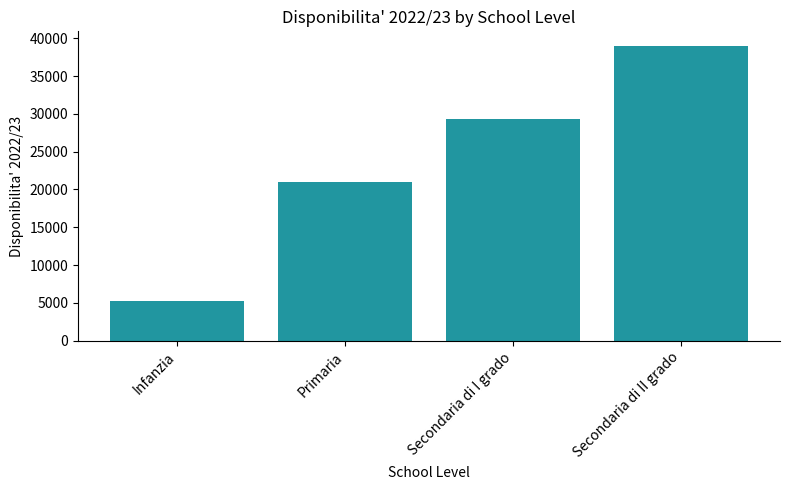

Does the chart contain any negative values?

No